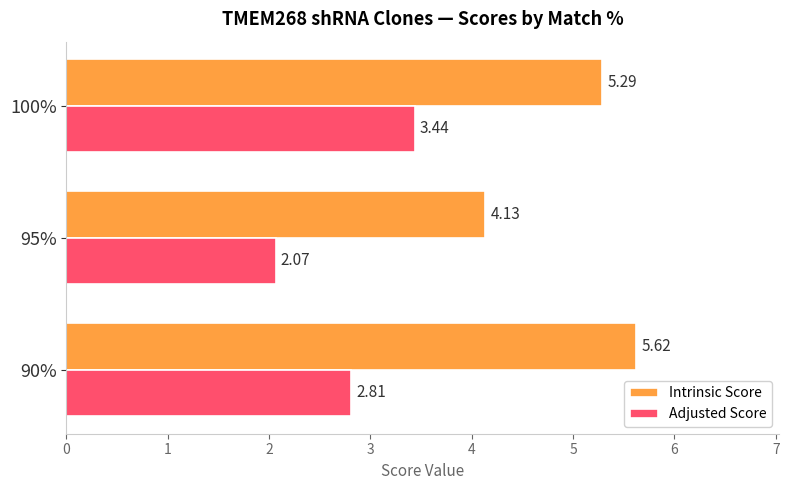

Which series has the largest total across all categories?

Intrinsic Score